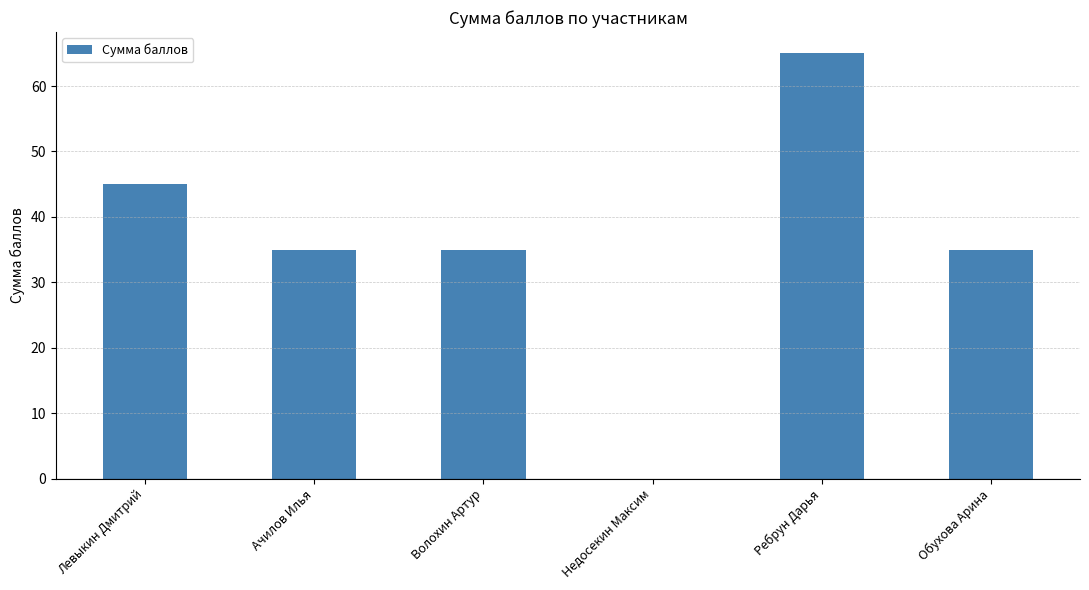

What is the sum of the values at Ачилов Илья and Обухова Арина?

70